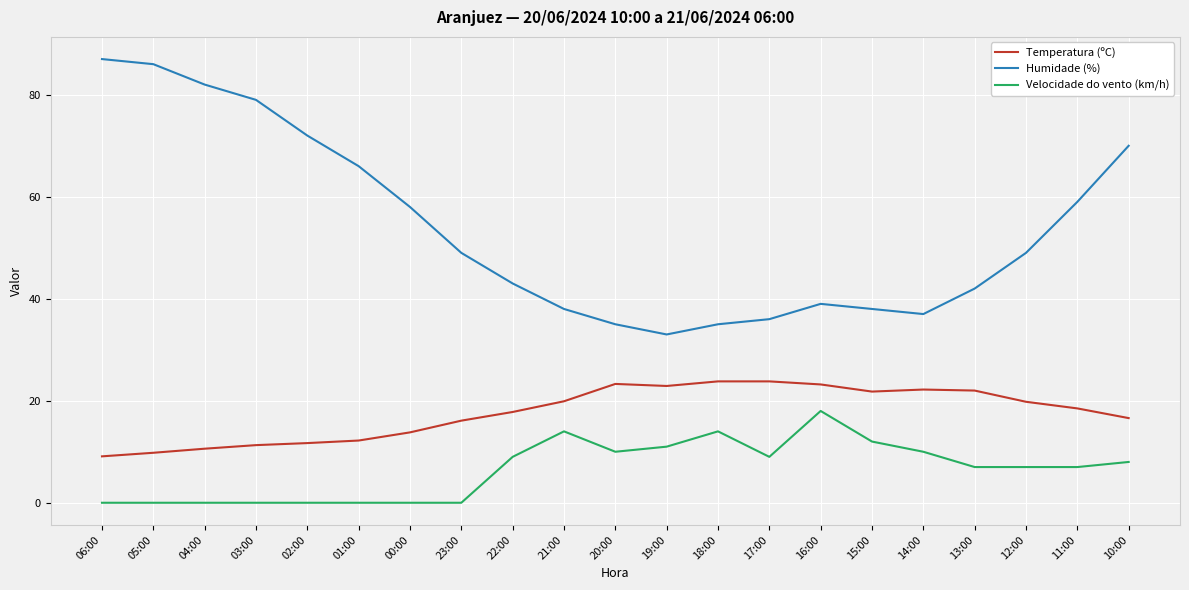

True or false: Velocidade do vento (km/h) has more than 2 points higher than both neighbors.

True